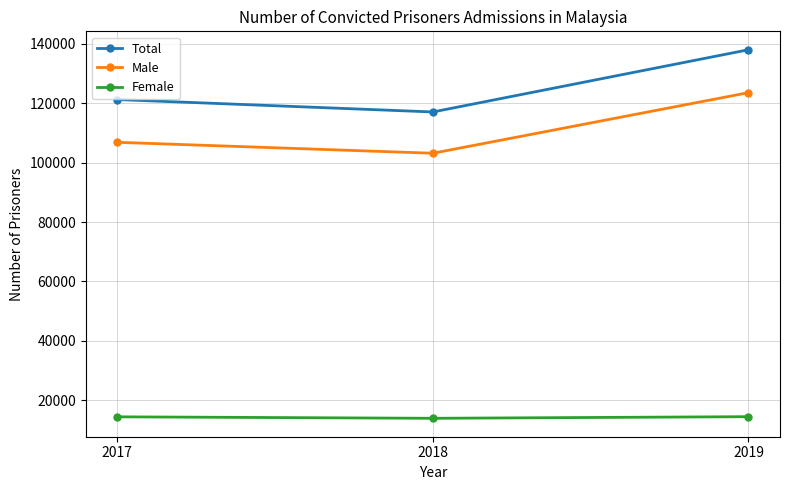

What is the value of the Female point at the 3rd from the left?

14448